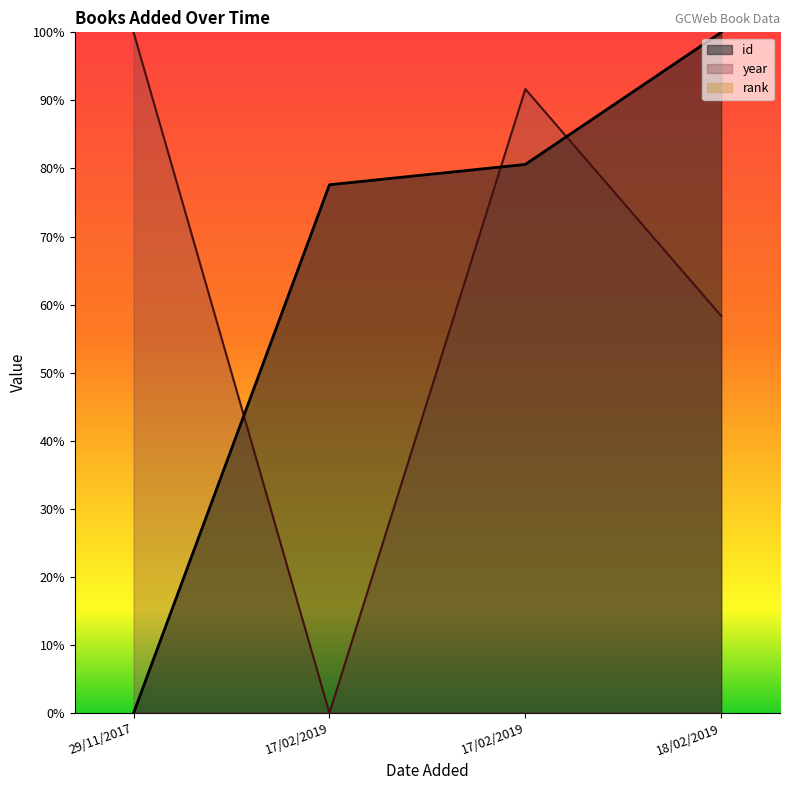

True or false: year has a value of 1.5 at 29/11/2017.

False